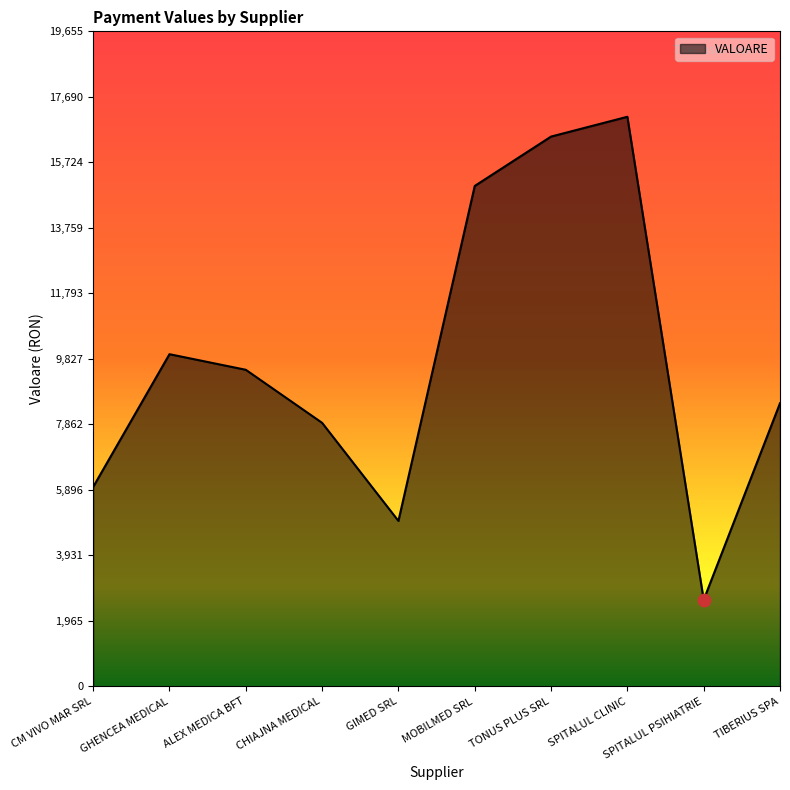

Approximately how many times larger is the value at TONUS PLUS SRL compared to SPITALUL CLINIC?

1.0